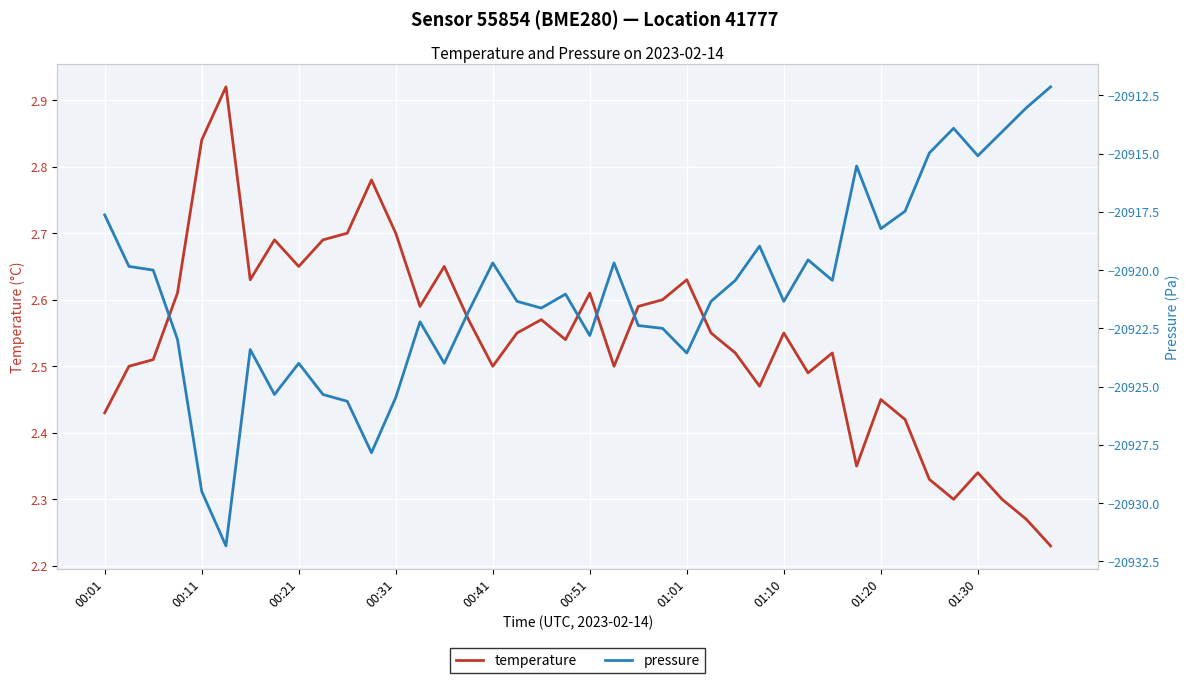

True or false: temperature has more than 1 interior local peaks.

True